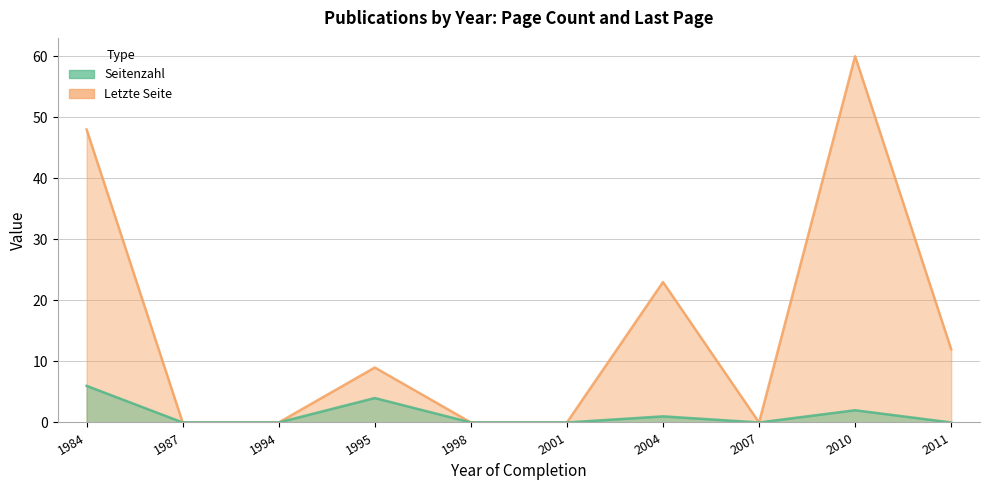

The Letzte Seite series shows 0 at 1987. True or false?

True